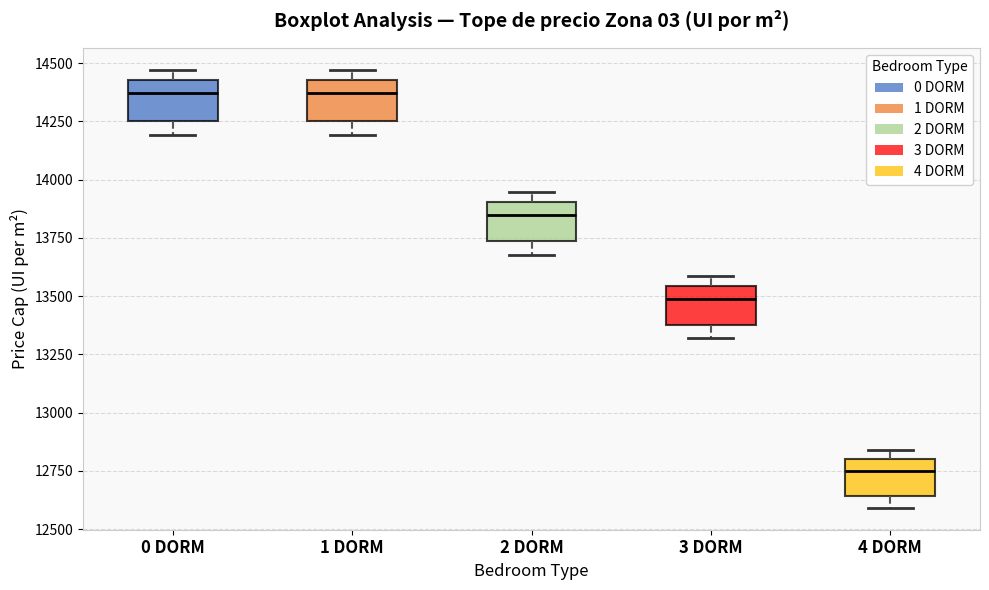

Reading left to right, transcribe this box plot: for each box, give where its median line is, the range the box spans, and where its two whiskers end, as read against the y-axis. The values are not printed on the chart, so give them approximately, as read against the axis.

0 DORM: median 14350, box 14250 to 14450, whiskers 14200 to 14450 (just above the box's upper edge)
1 DORM: median 14350, box 14250 to 14450, whiskers 14200 to 14450 (just above the box's upper edge)
2 DORM: median 13850, box 13750 to 13900, whiskers 13700 to 13950
3 DORM: median 13500, box 13400 to 13550, whiskers 13300 to 13600
4 DORM: median 12750, box 12650 to 12800, whiskers 12600 to 12850